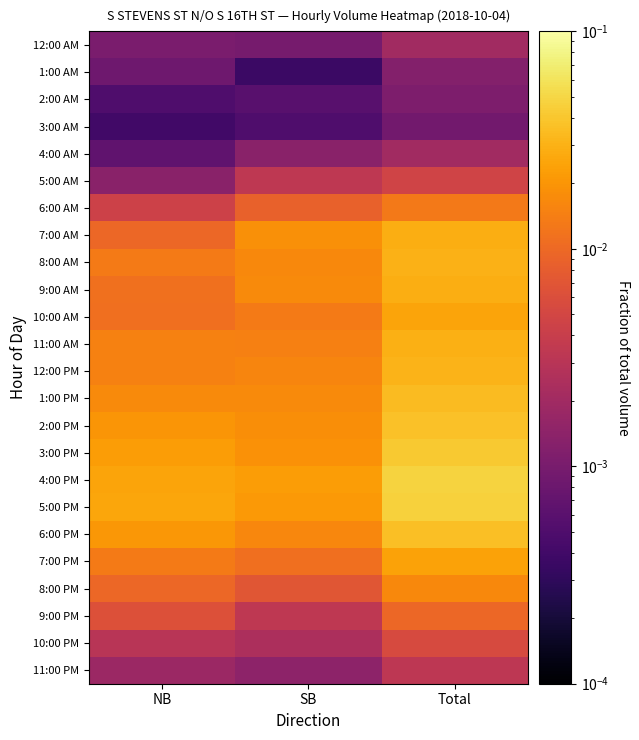

At NB, list the series in order from largest to smallest.

5:00 PM, 4:00 PM, 3:00 PM, 6:00 PM, 2:00 PM, 1:00 PM, 12:00 PM, 11:00 AM, 8:00 AM, 7:00 PM, 9:00 AM, 10:00 AM, 7:00 AM, 8:00 PM, 9:00 PM, 6:00 AM, 10:00 PM, 11:00 PM, 5:00 AM, 12:00 AM, 1:00 AM, 4:00 AM, 2:00 AM, 3:00 AM